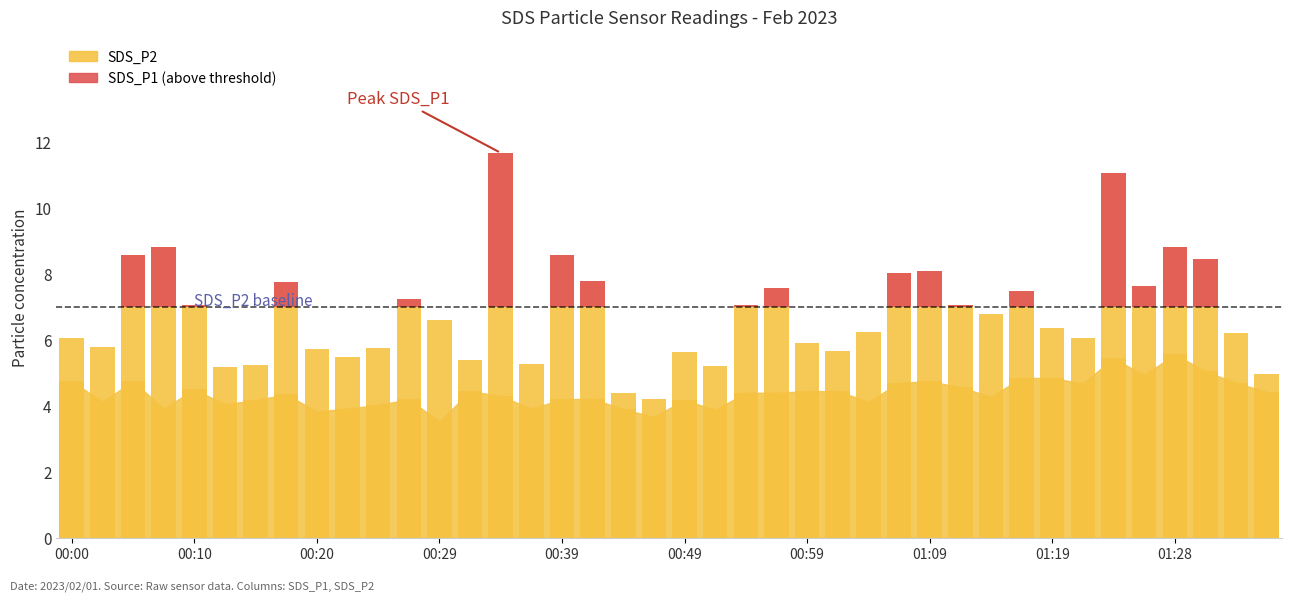

What are all the series names shown in the legend?

SDS_P1, SDS_P2